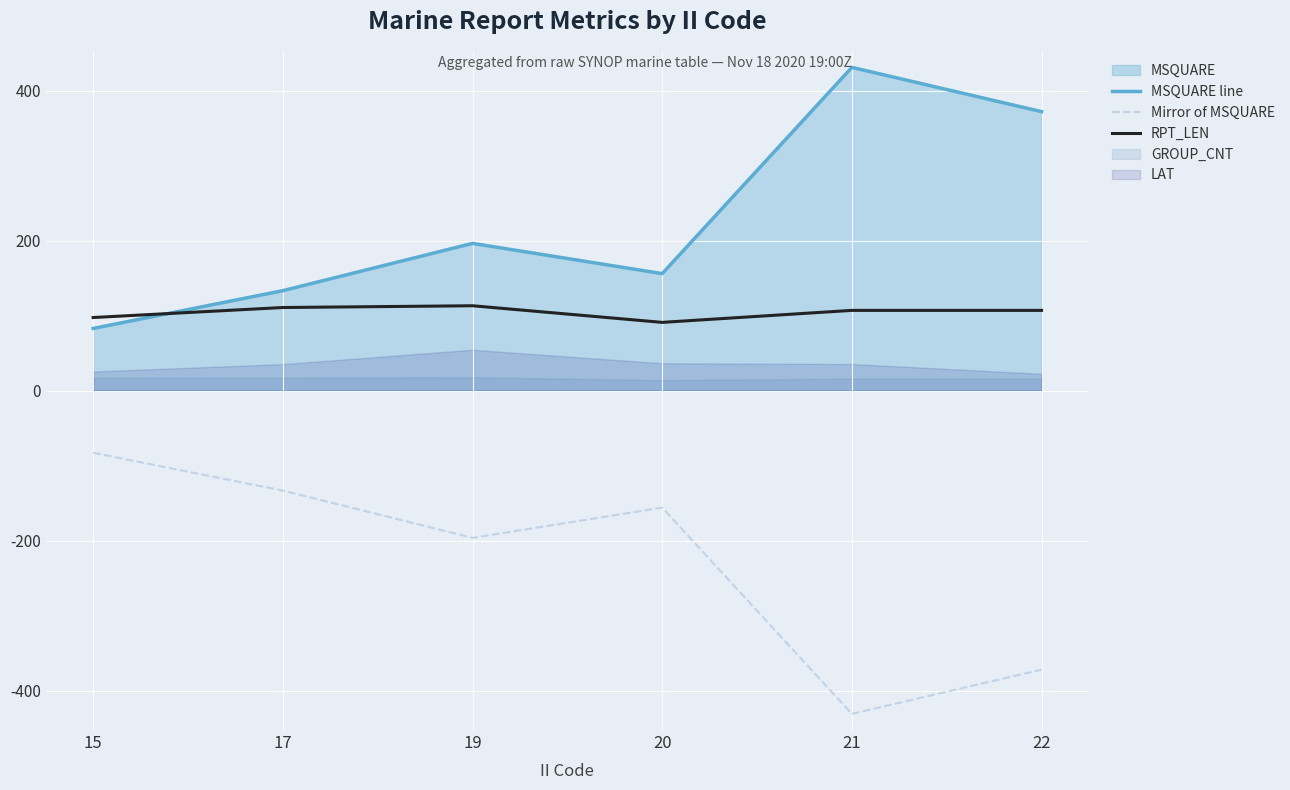

List the labels in order of MSQUARE line value, largest first.

21, 22, 19, 20, 17, 15